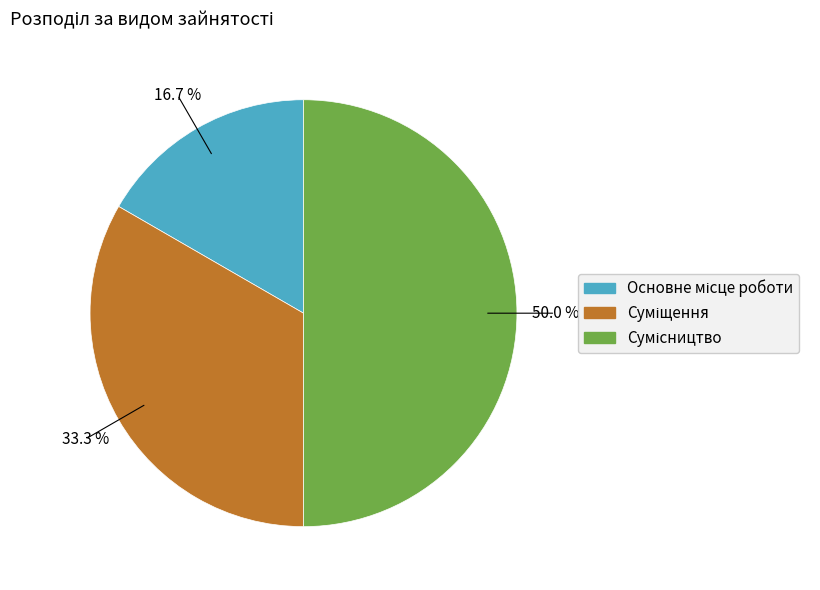

How many slices are in this pie chart?

3